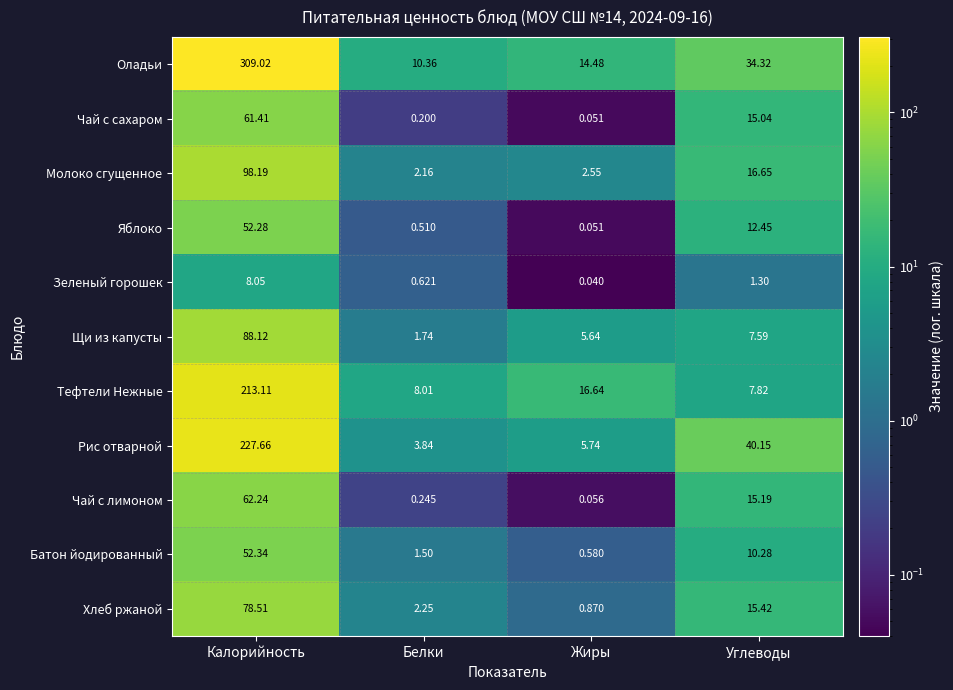

At which label does Батон йодированный reach its minimum?

Жиры